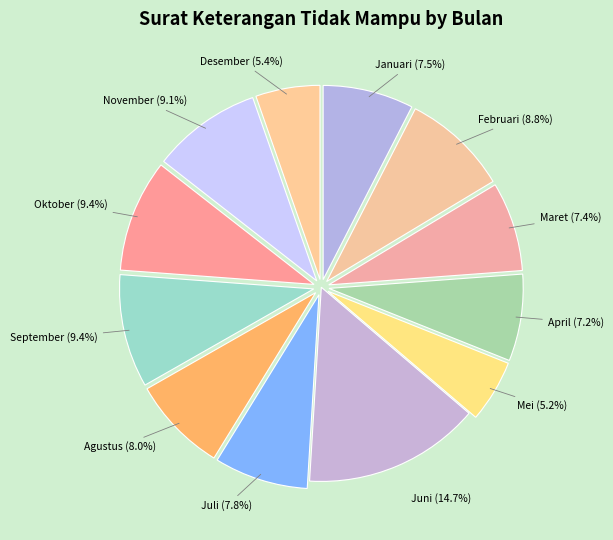

Count the number of slices in the pie.

12